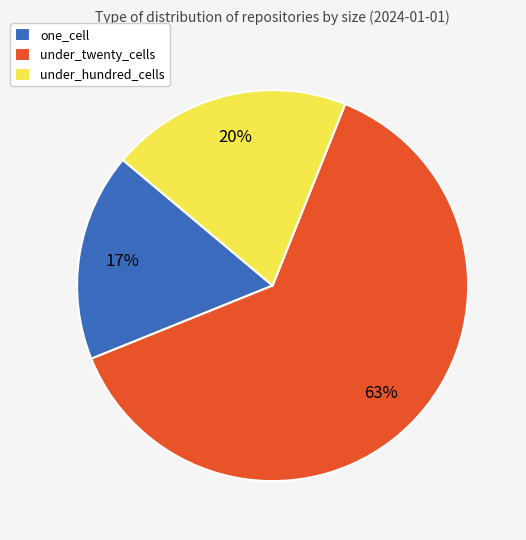

Rank the categories by value from lowest to highest.

one_cell, under_hundred_cells, under_twenty_cells